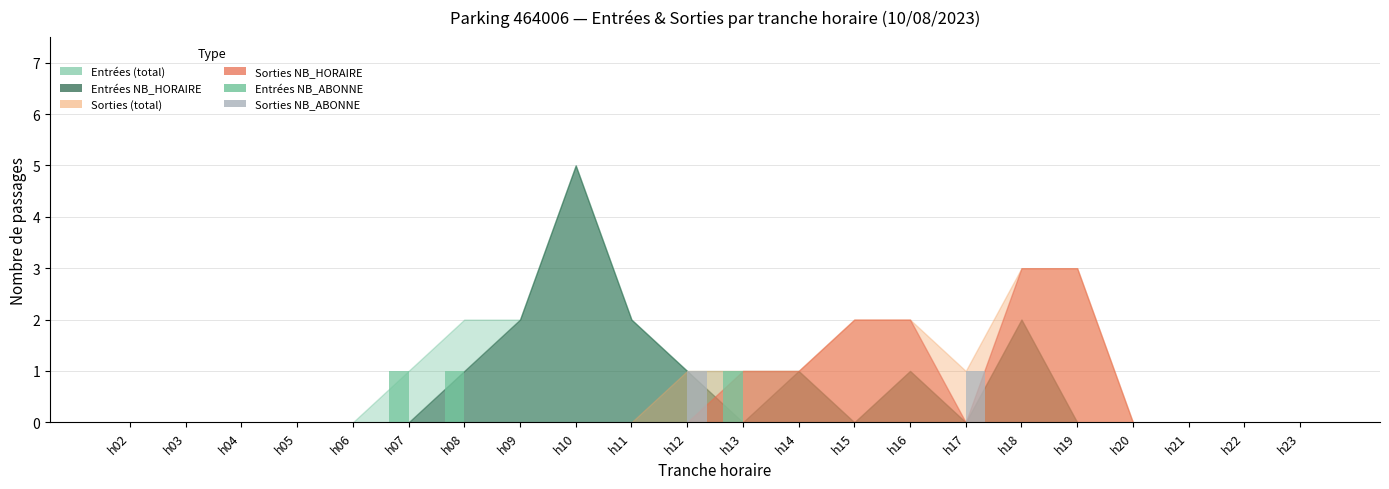

The Entrées NB_ABONNE series shows 0 at h10. True or false?

True